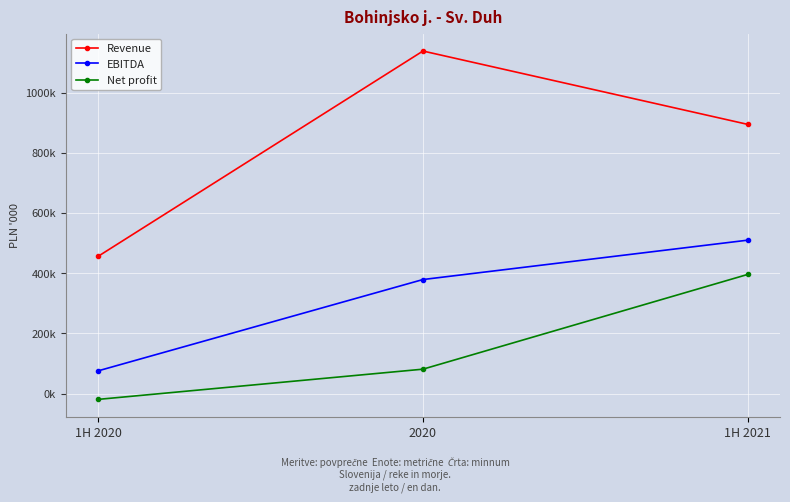

Which series has the largest total across all categories?

Revenue